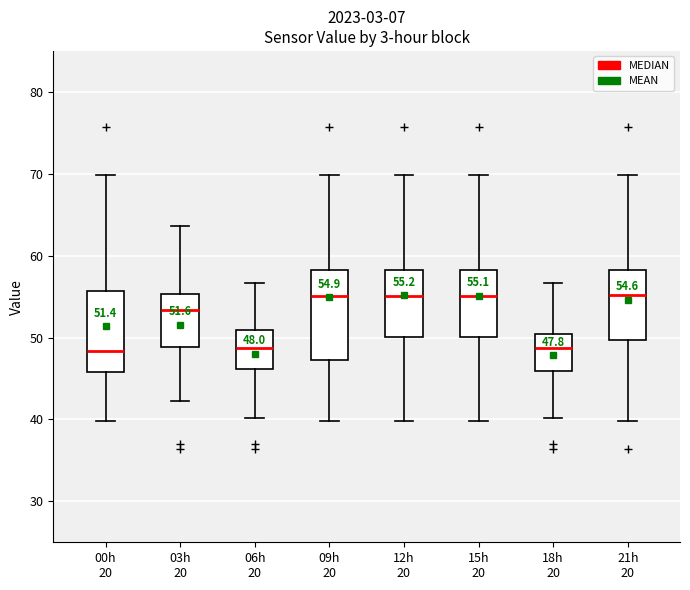

Which box is the tallest, from its lower edge to its upper edge?

09h 20